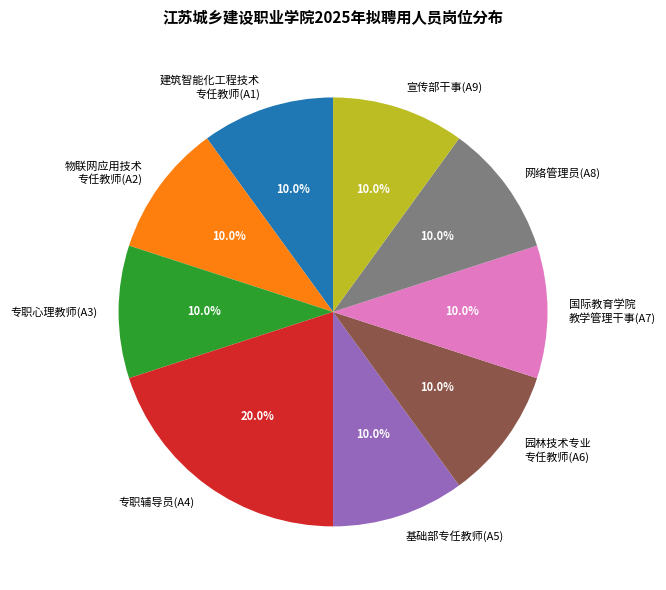

Which category has the biggest portion of the pie?

专职辅导员(A4)